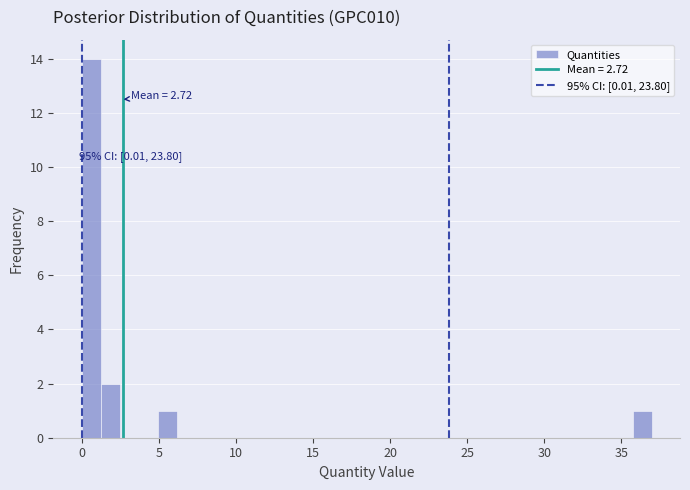

Around what value on the x-axis is the tallest bar? Give the approximate position of its centre, as read against the axis.

0.5